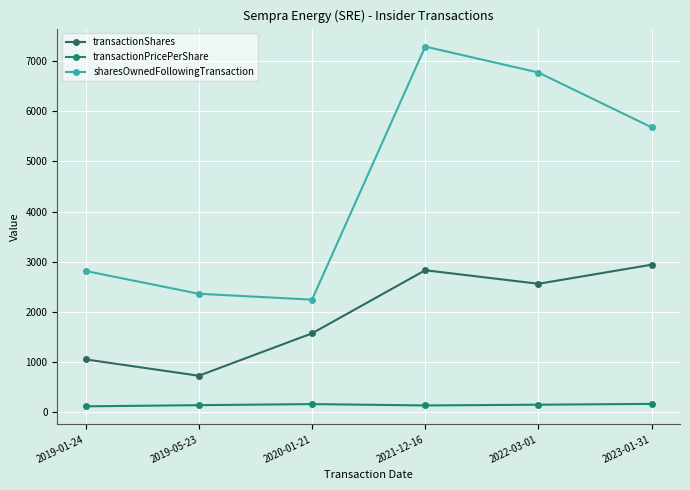

What is the difference between the maximum and minimum values in the transactionShares series?

2217.0